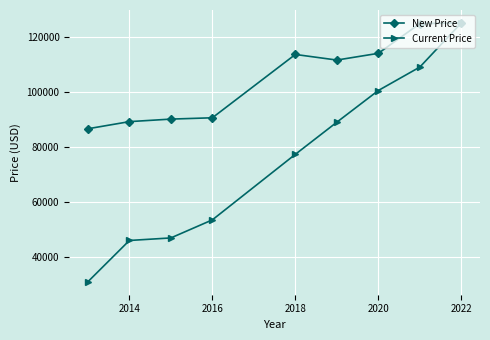

The New Price series shows 165995 at 2018. True or false?

False